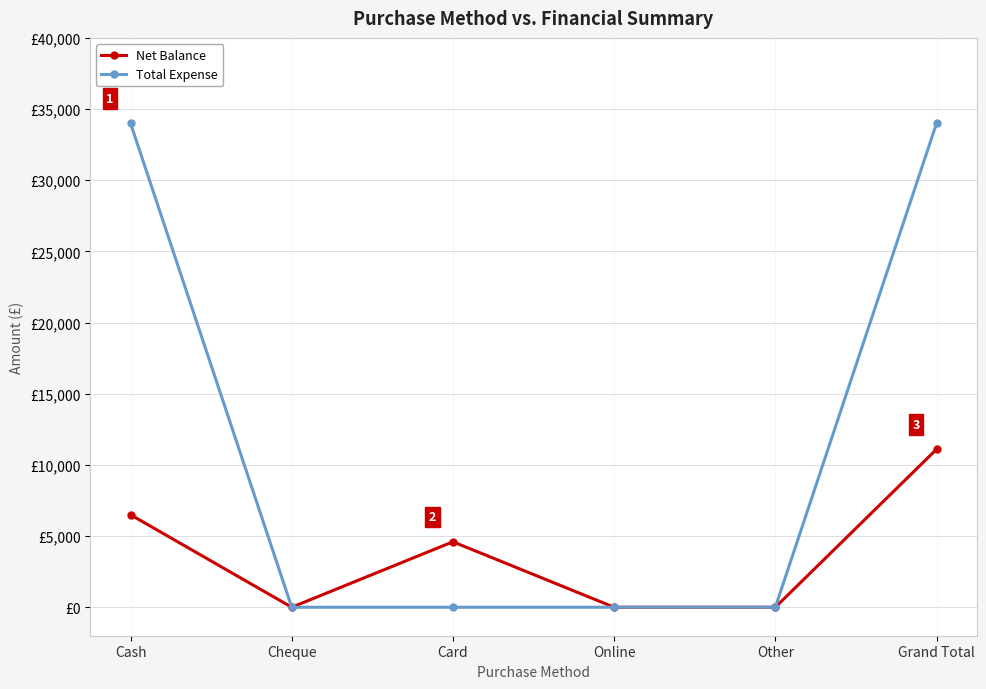

Does the chart have visible grid lines?

Yes